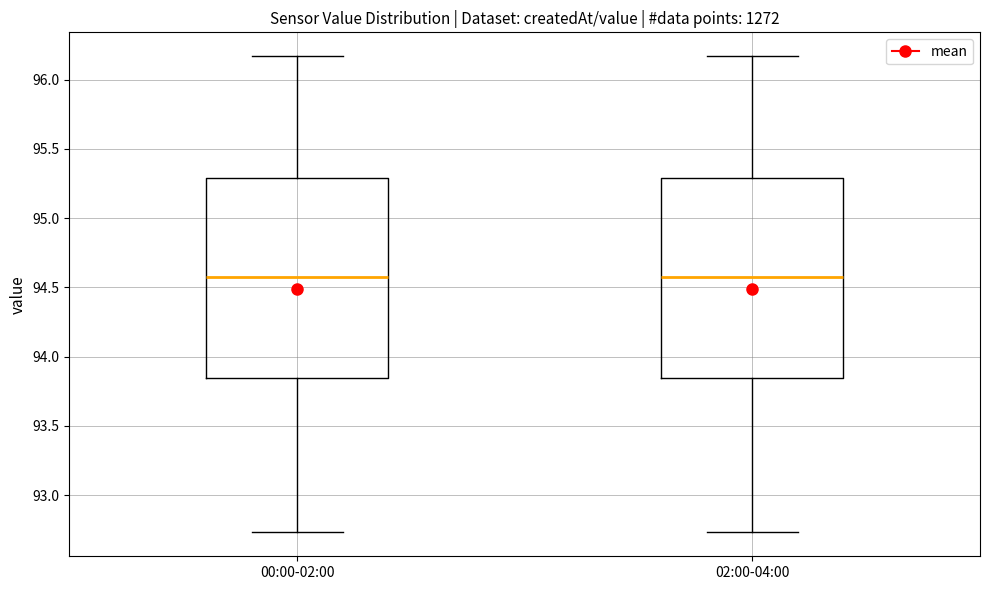

Reading left to right, transcribe this box plot: for each box, give where its median line is, the range the box spans, and where its two whiskers end, as read against the y-axis. The values are not printed on the chart, so give them approximately, as read against the axis.

00:00-02:00: median 94.60, box 93.85 to 95.30, whiskers 92.75 to 96.15
02:00-04:00: median 94.60, box 93.85 to 95.30, whiskers 92.75 to 96.15